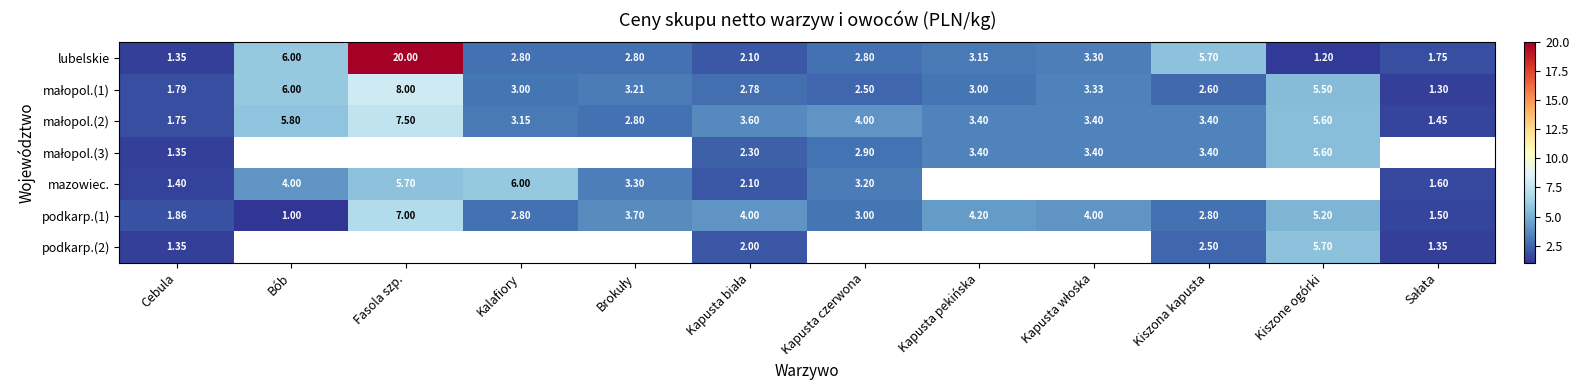

How many data points does each series have?

12